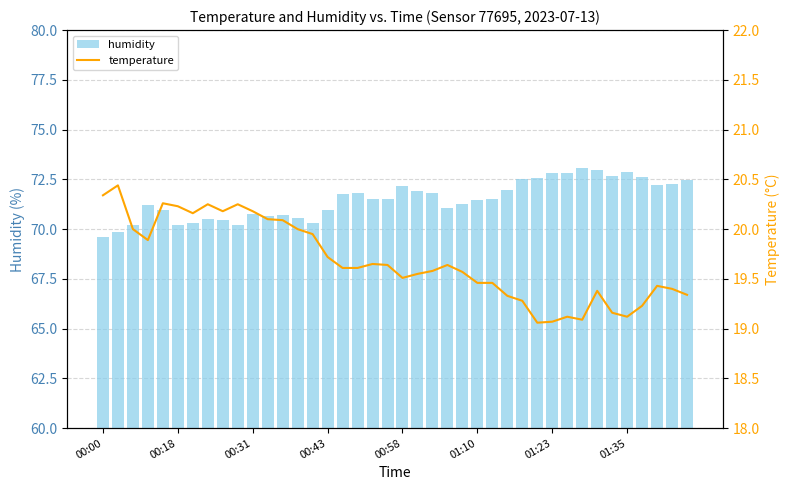

What is the sum of the humidity values at 21 and 8?

142.4